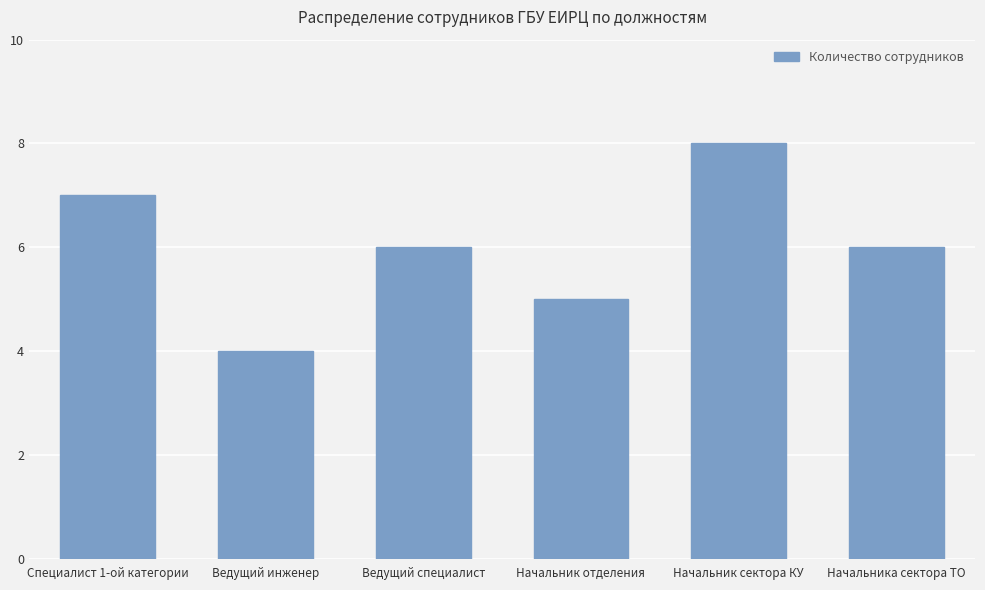

Where does the data first go above 6?

Специалист 1-ой категории